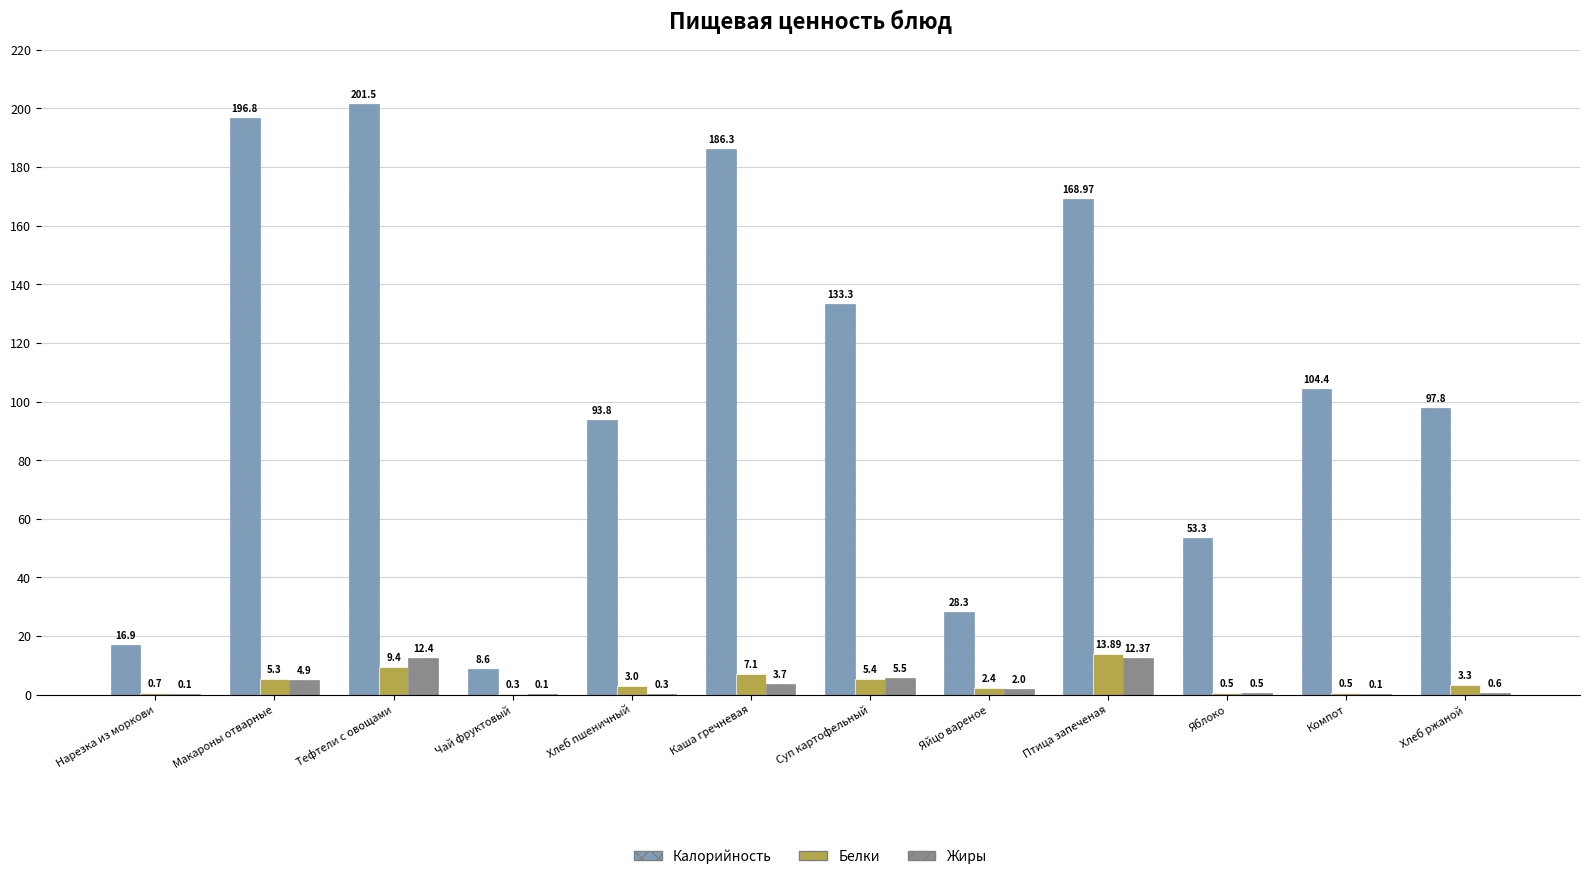

What is the sum of the Калорийность values at Хлеб ржаной and Чай фруктовый?

106.4